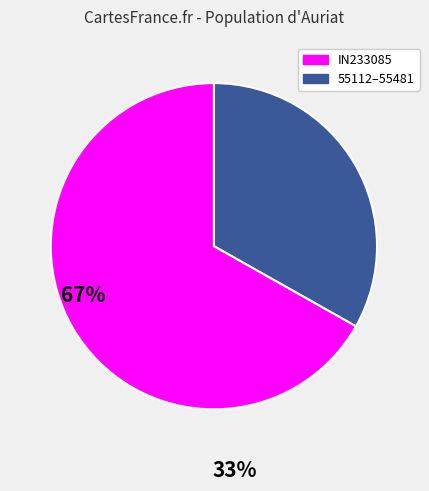

Is there a majority slice in this chart?

Yes